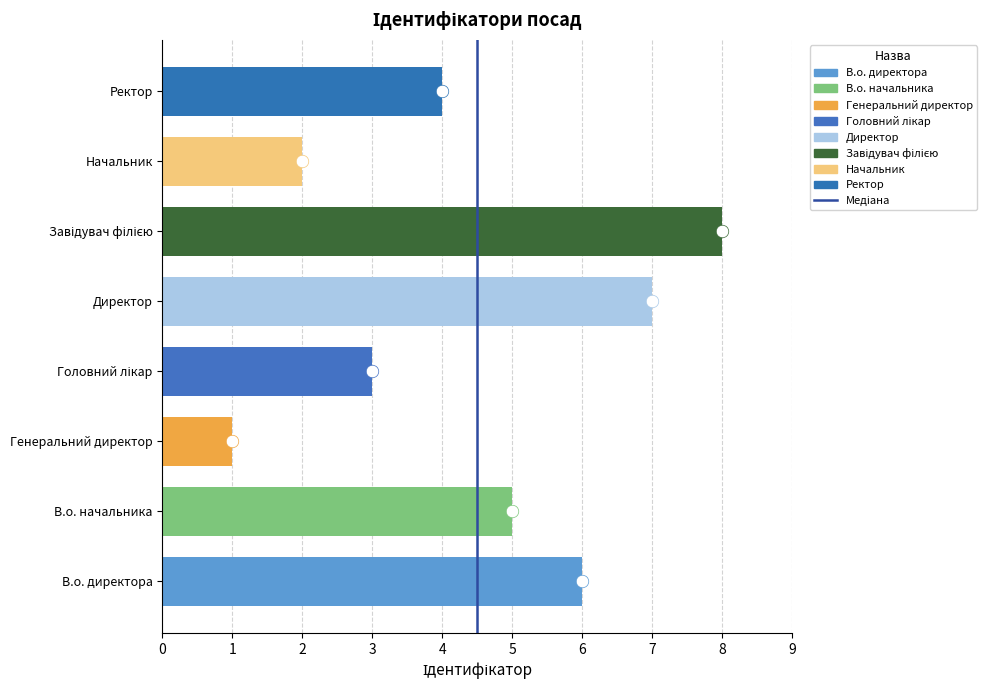

At which category does the chart reach its minimum across all series?

Генеральний директор